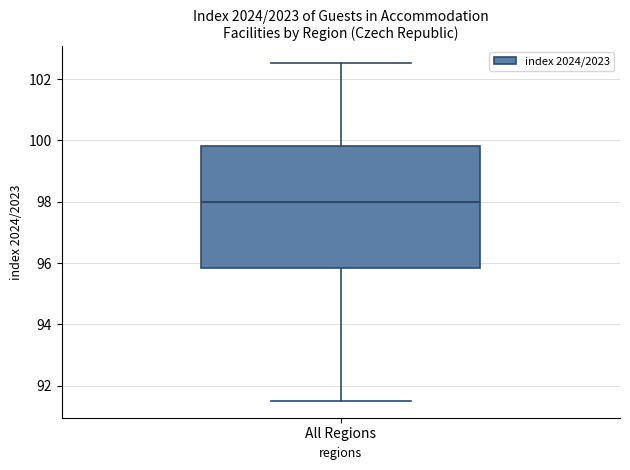

Transcribe this box plot: give where the median line is, the range the box spans, and where the two whiskers end, as read against the y-axis. The values are not printed on the chart, so give them approximately, as read against the axis.

median 98.0, box 95.8 to 99.8, whiskers 91.6 to 102.6